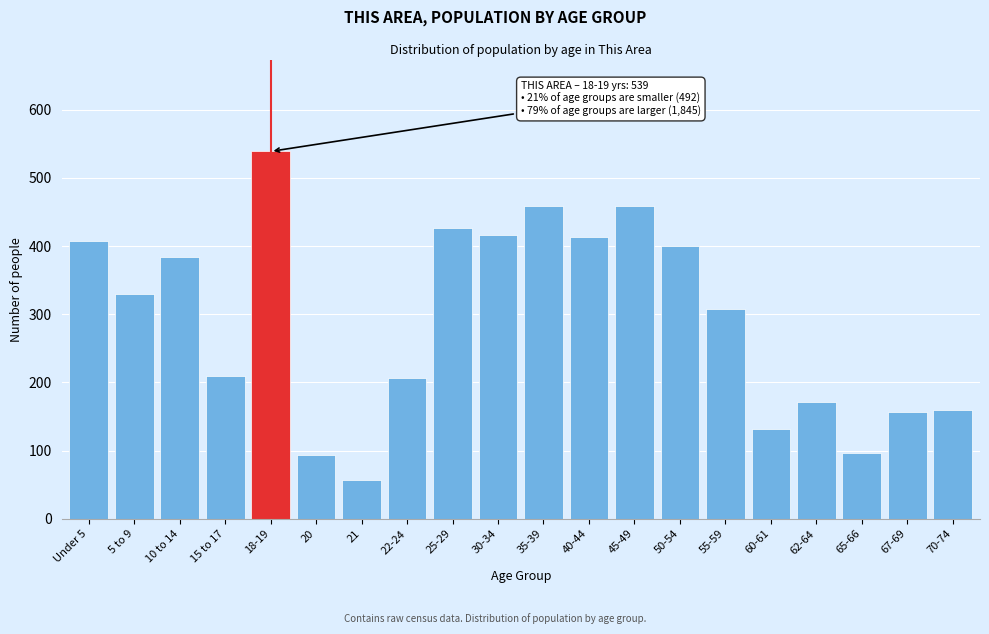

Reading right to left, list all the values displayed in this chart.

70-74=160	67-69=157	65-66=96	62-64=171	60-61=132	55-59=308	50-54=400	45-49=459	40-44=414	35-39=459	30-34=417	25-29=426	22-24=206	21=57	20=93	18-19=539	15 to 17=210	10 to 14=384	5 to 9=330	Under 5=408